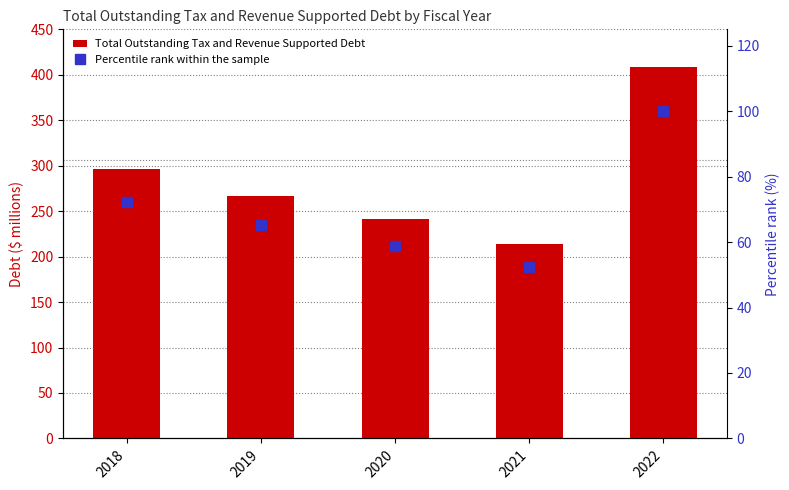

What are all the series names shown in the legend?

Total Outstanding Tax and Revenue Supported Debt, Percentile rank within the sample